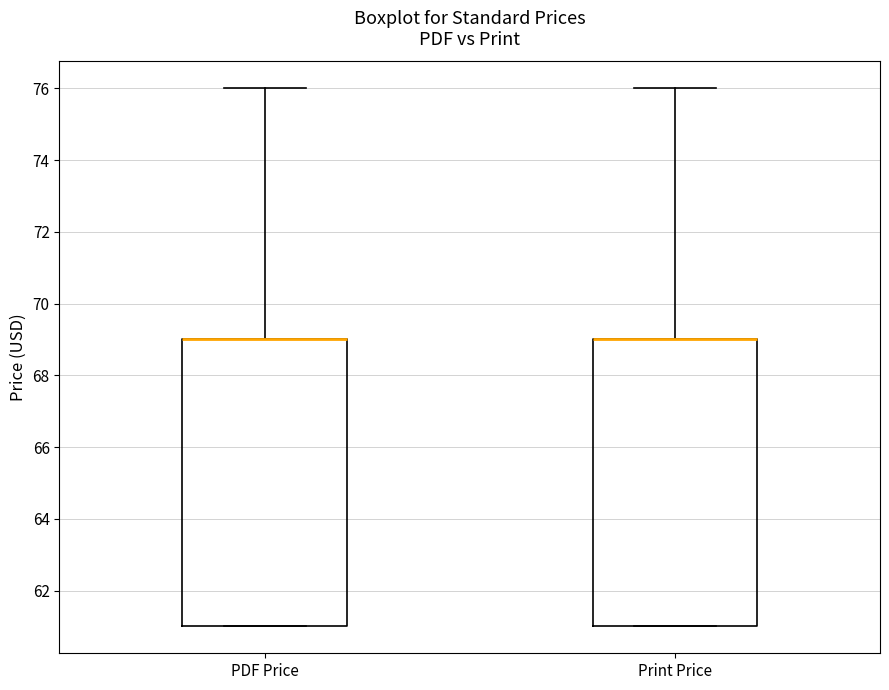

Reading left to right, transcribe this box plot: for each box, give where its median line is, the range the box spans, and where its two whiskers end, as read against the y-axis. The values are not printed on the chart, so give them approximately, as read against the axis.

PDF Price: median 69 (drawn on the box's upper edge), box 61 to 69, whiskers 61 to 76
Print Price: median 69 (drawn on the box's upper edge), box 61 to 69, whiskers 61 to 76